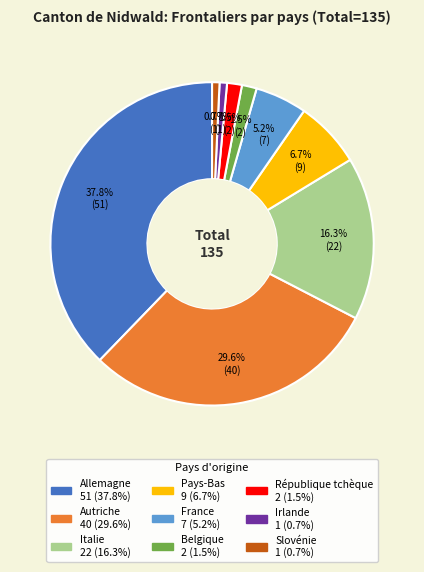

Which slice is the largest?

Allemagne